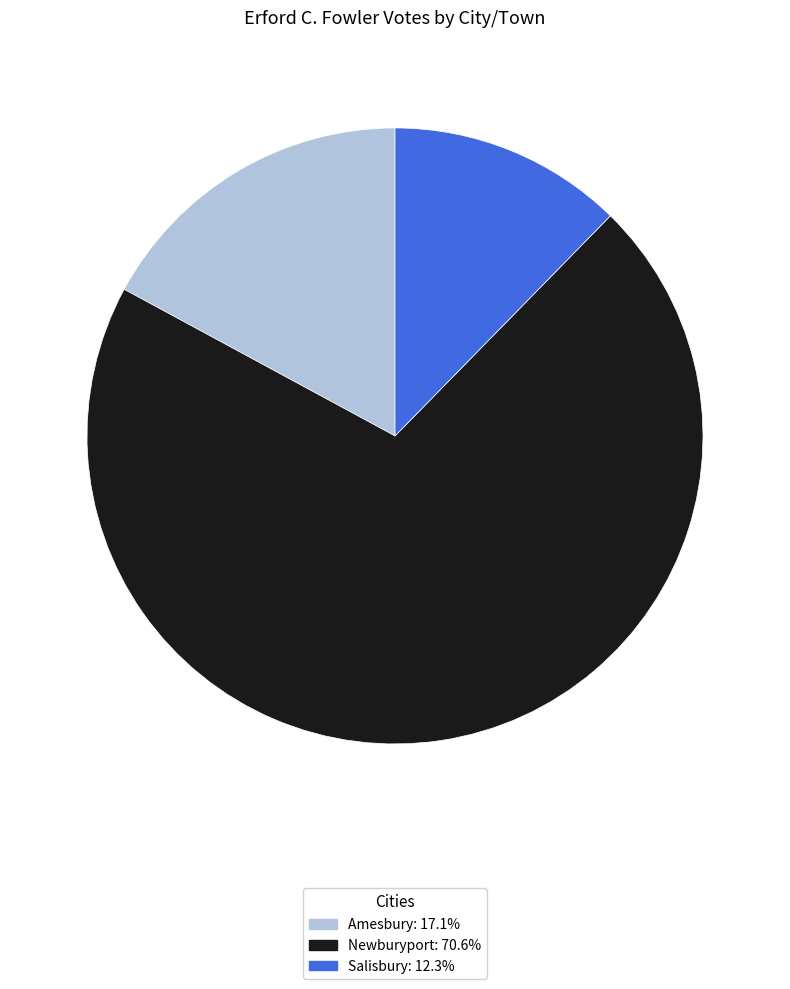

Which has a higher value, Amesbury or Newburyport?

Newburyport